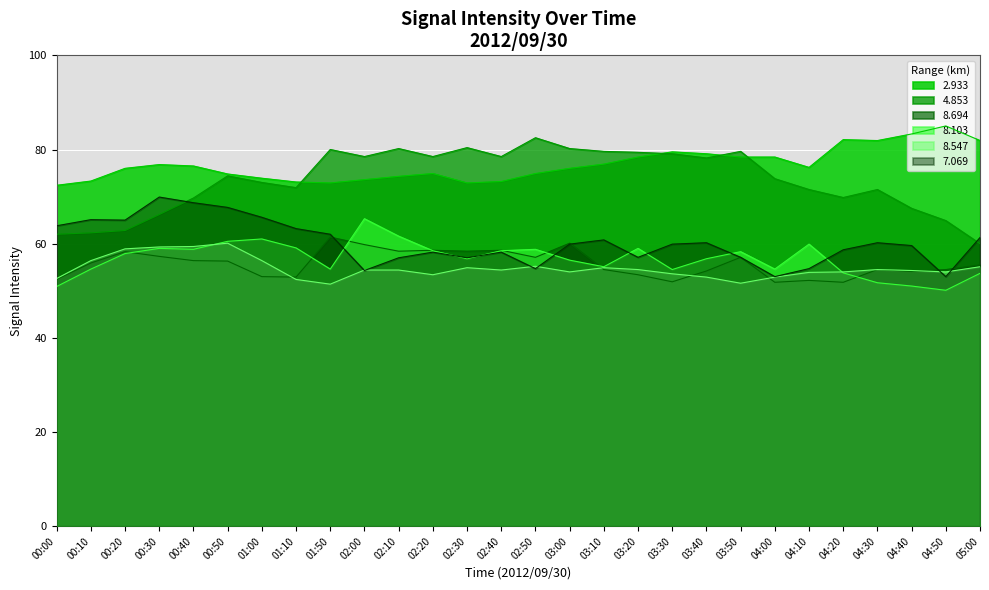

What is the difference between the maximum and minimum values in the 4.853 series?

22.5